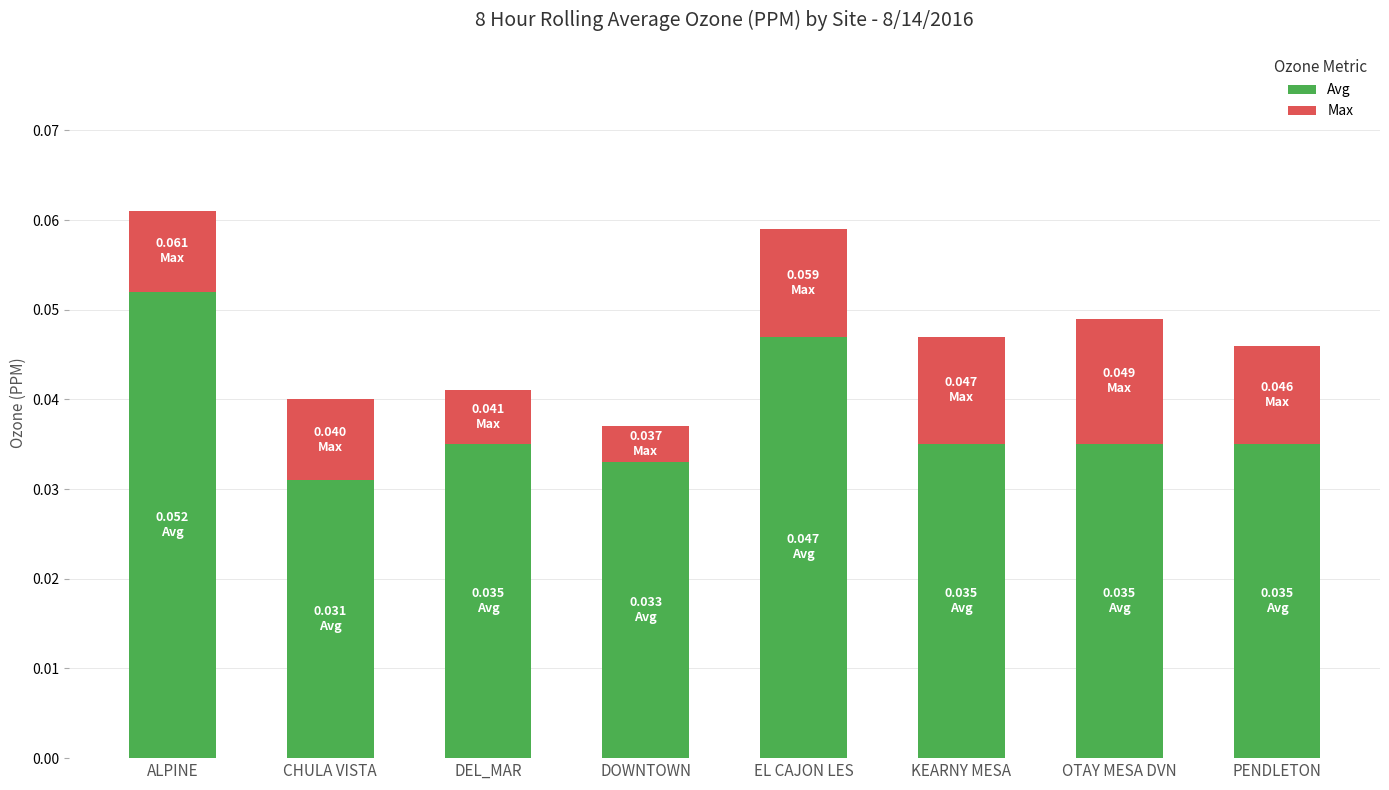

Where is Avg nearest to the value 0?

CHULA VISTA